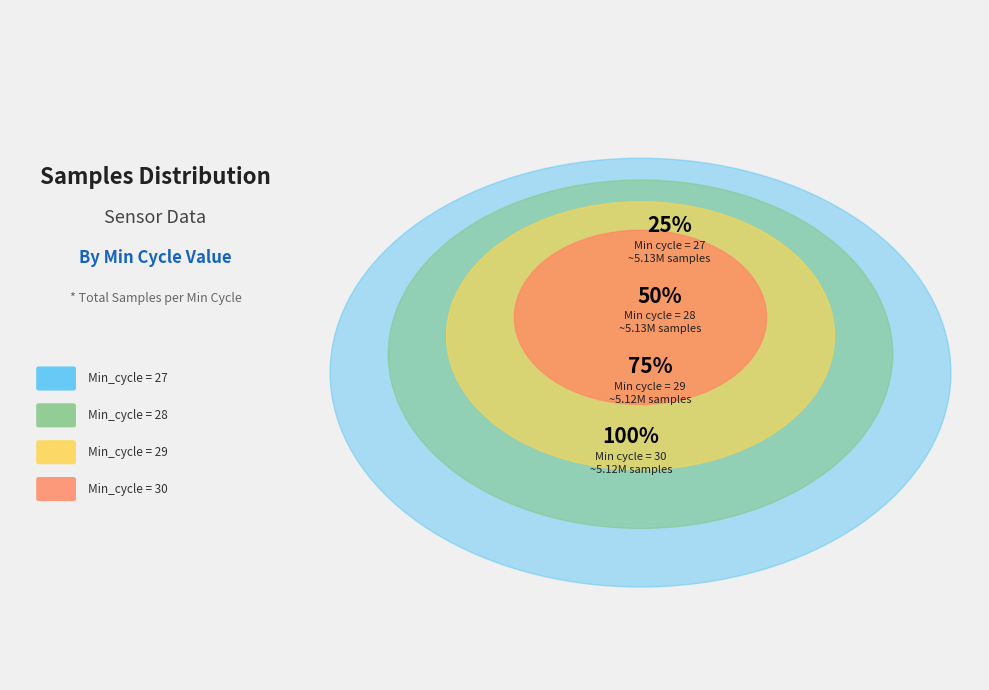

Is Min_cycle = 29 the majority of the pie?

No